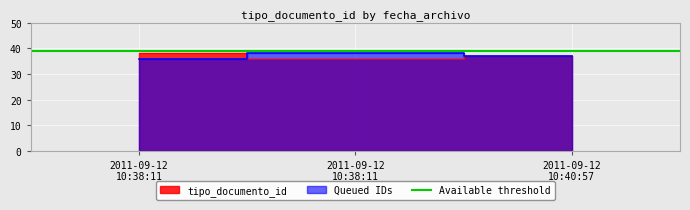

Reading left to right, what are all the values shown in this chart?

38	36	37